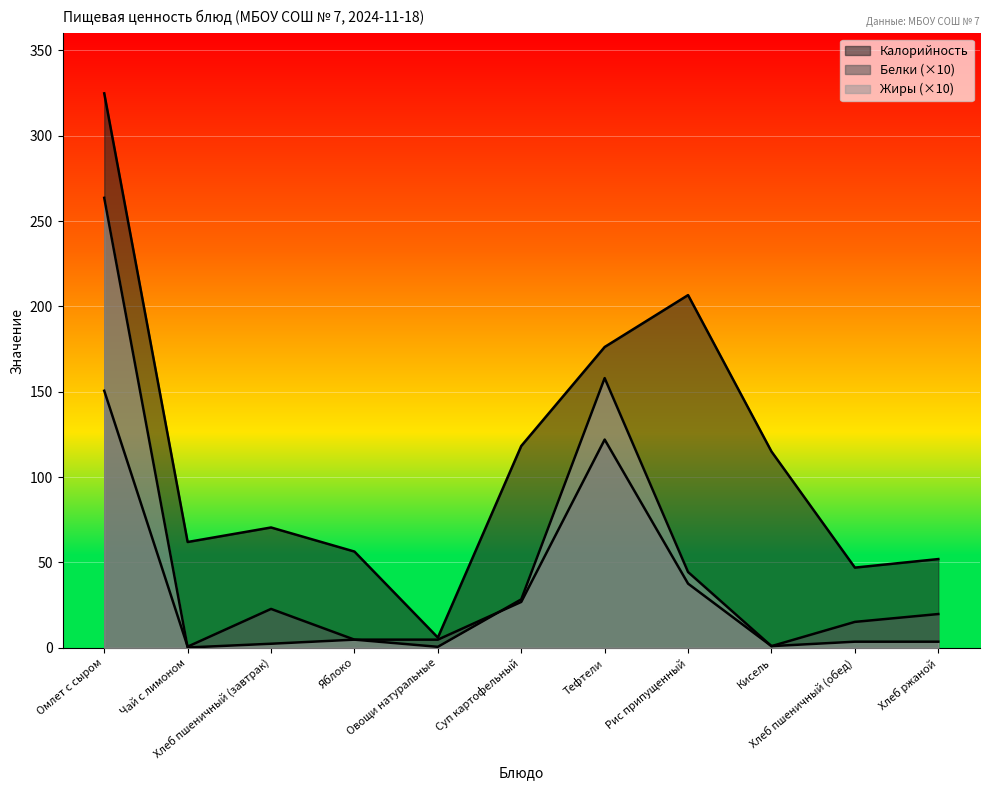

Between Кисель and Омлет с сыром, which is larger?

Омлет с сыром